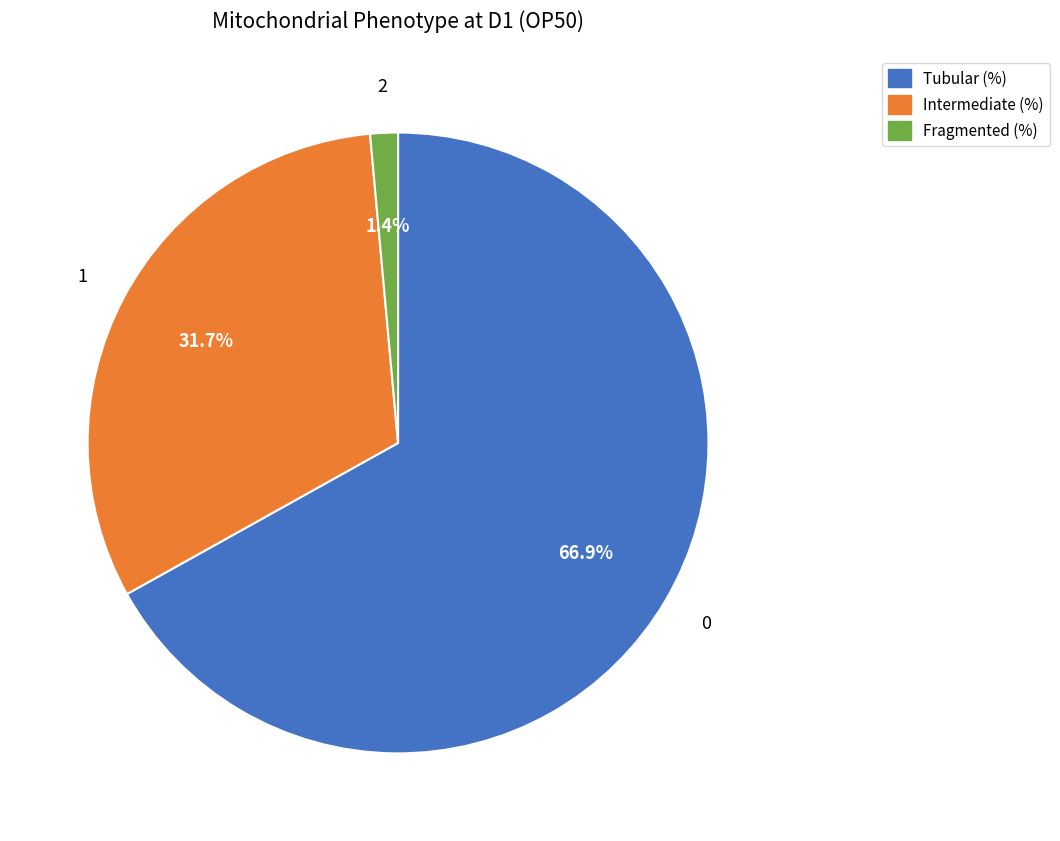

How many segments does this pie chart have?

3